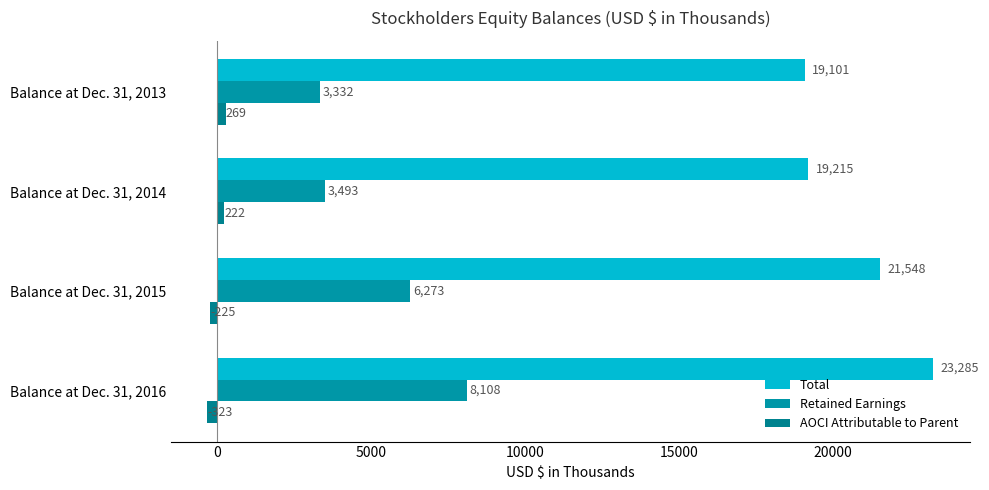

What are all the series names shown in the legend?

Total, Retained Earnings, AOCI Attributable to Parent